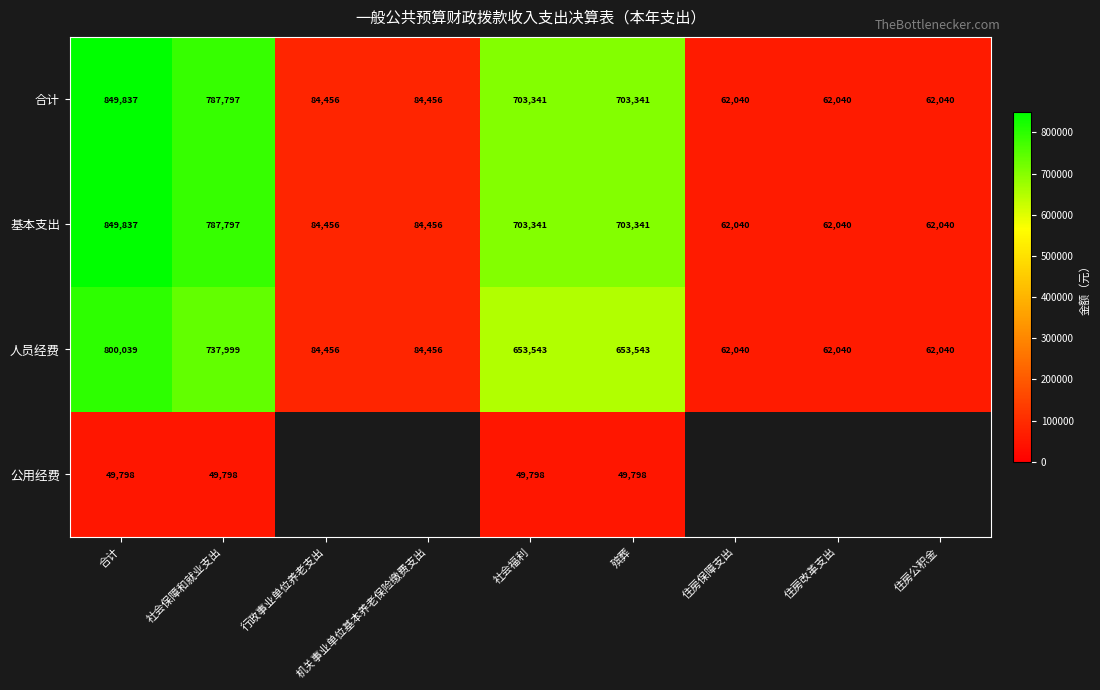

Is the value of 合计 at 社会保障和就业支出 greater than the value of 基本支出 at 住房公积金?

Yes